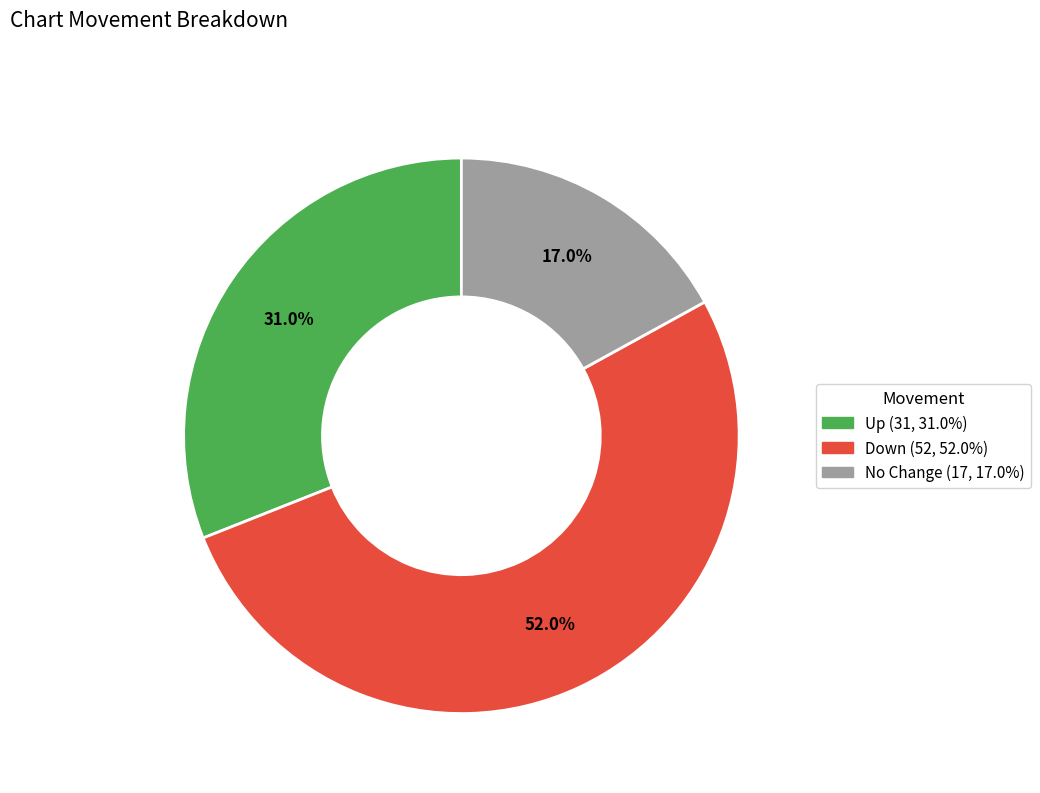

Does any single category account for the majority?

Yes